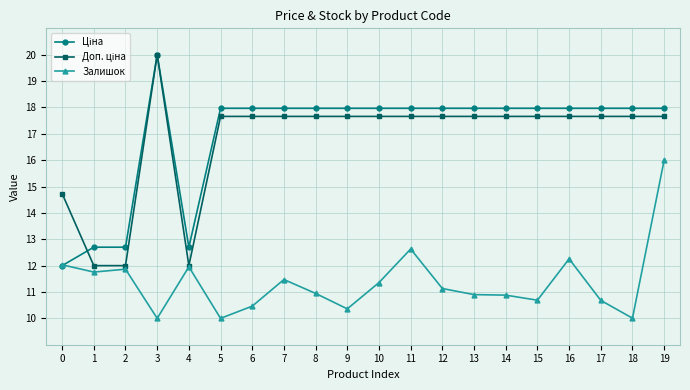

True or false: Залишок has a value of 10.7 at 17.

True